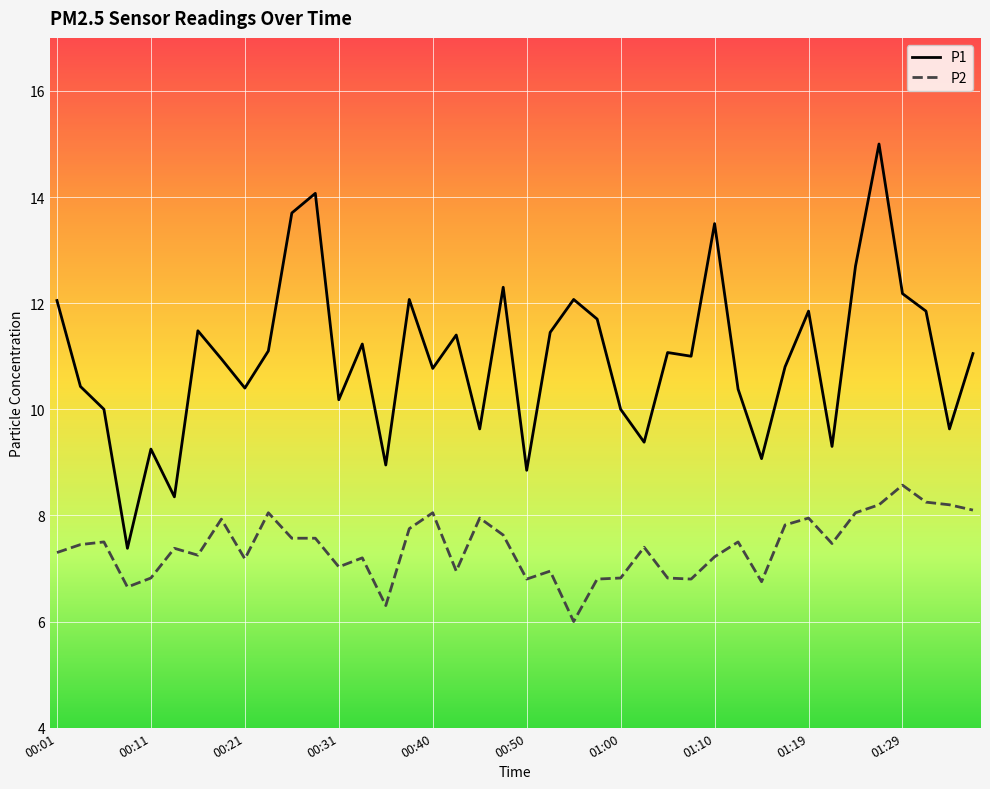

True or false: P2 and P1 intersect in this chart.

False